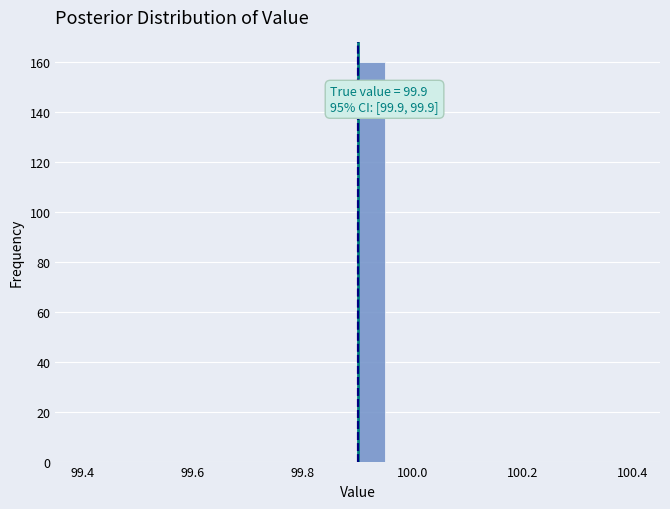

Around what value on the x-axis is the tallest bar? Give the approximate position of its centre, as read against the axis.

99.92